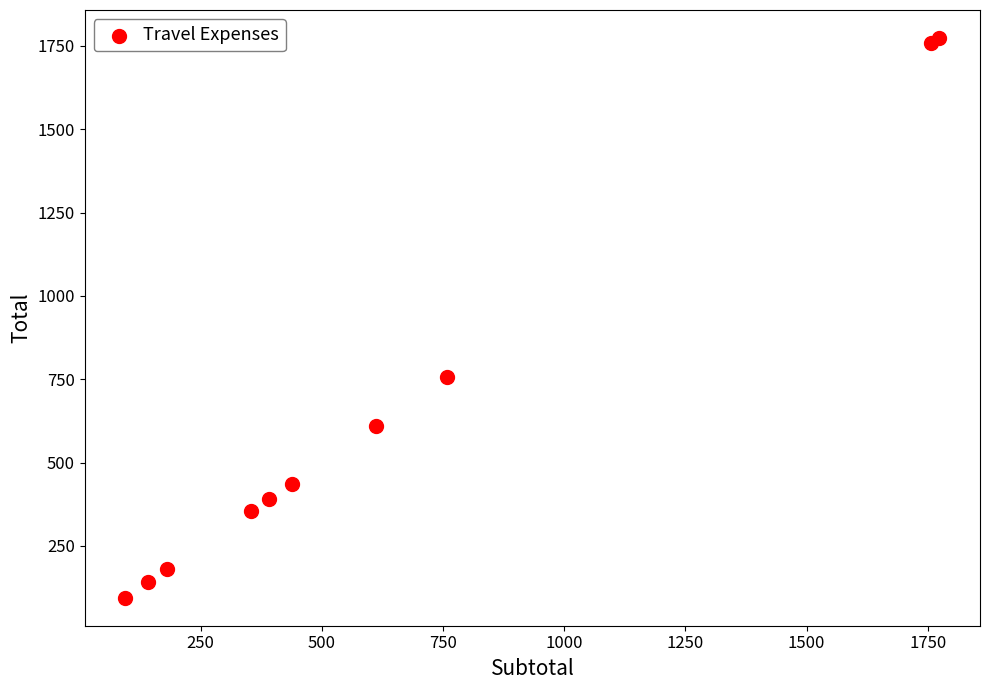

What Y value in the scatter plot is closest to 934?

757.4